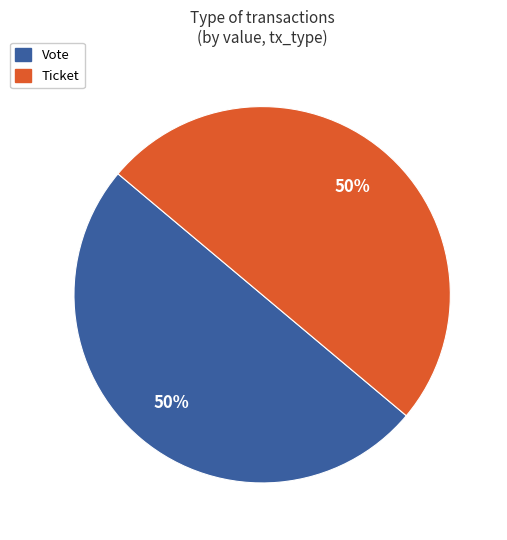

Count the number of slices in the pie.

2